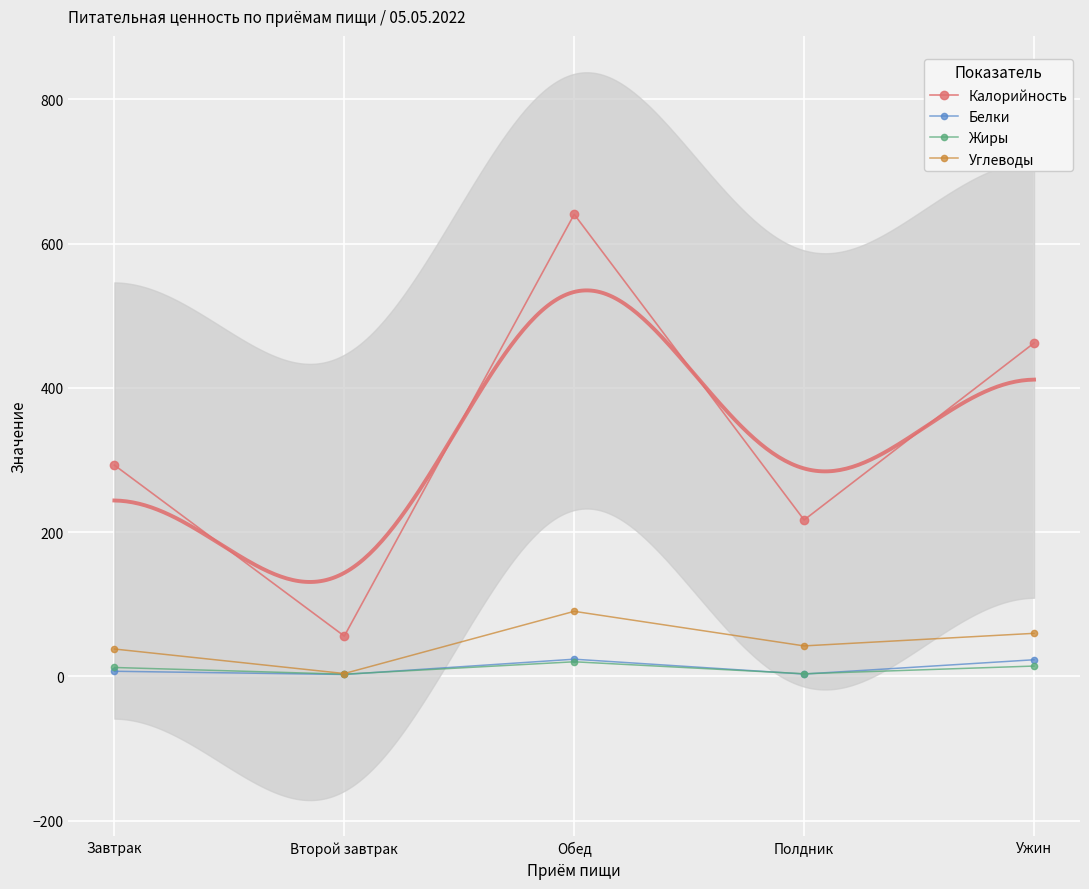

True or false: Жиры has a value of 2.5 at Завтрак.

False